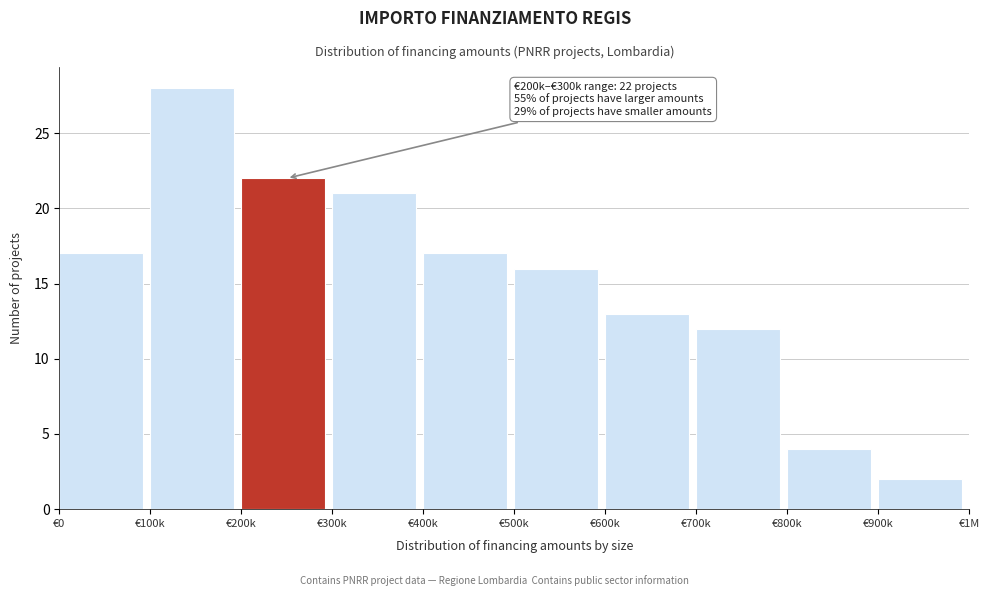

Reading left to right, transcribe all the data shown in this chart.

€0=17	€100k=28	€200k=22	€300k=21	€400k=17	€500k=16	€600k=13	€700k=12	€800k=4	€900k=2